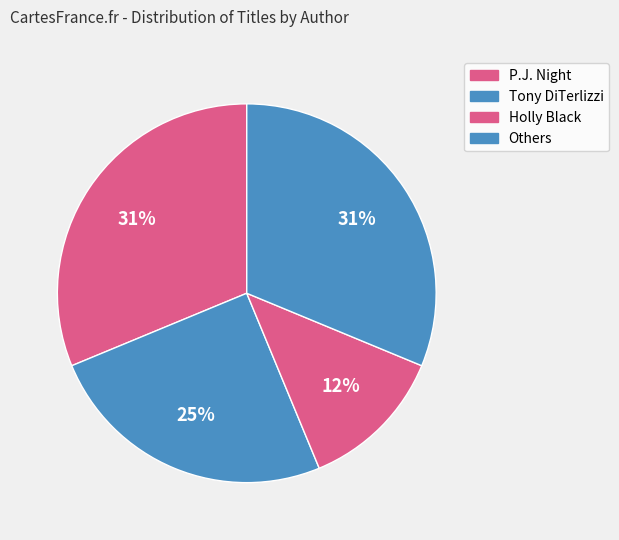

Is there a majority slice in this chart?

No